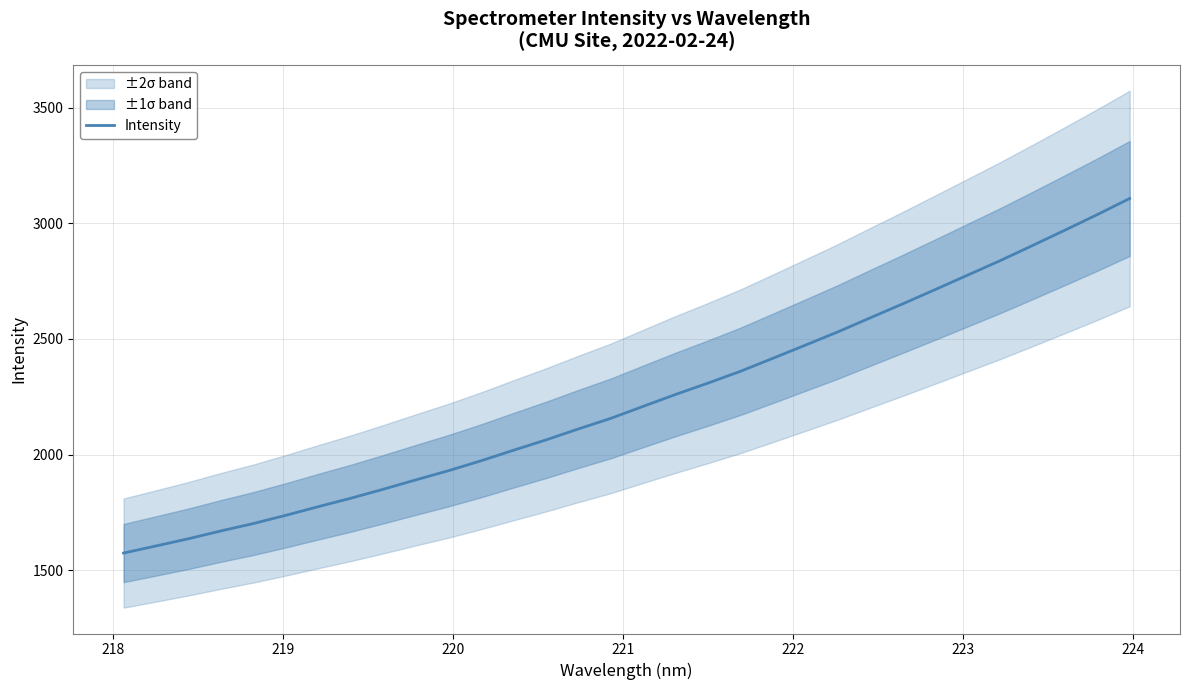

True or false: there are more than 1 points higher than both neighbors.

False